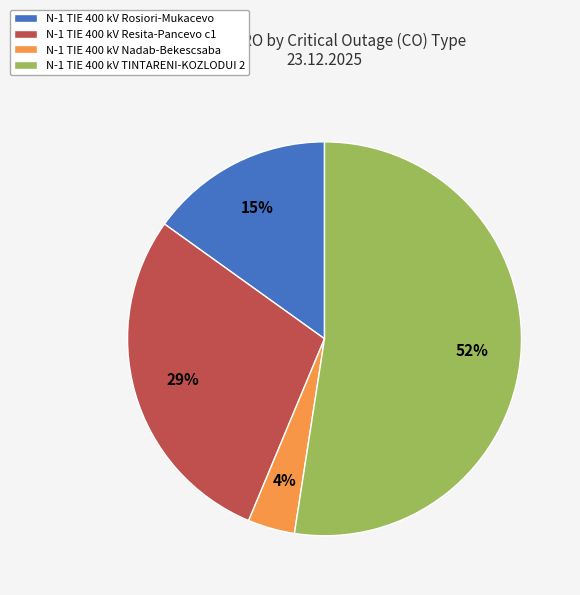

Which category has the smallest portion of the pie?

N-1 TIE 400 kV Nadab-Bekescsaba